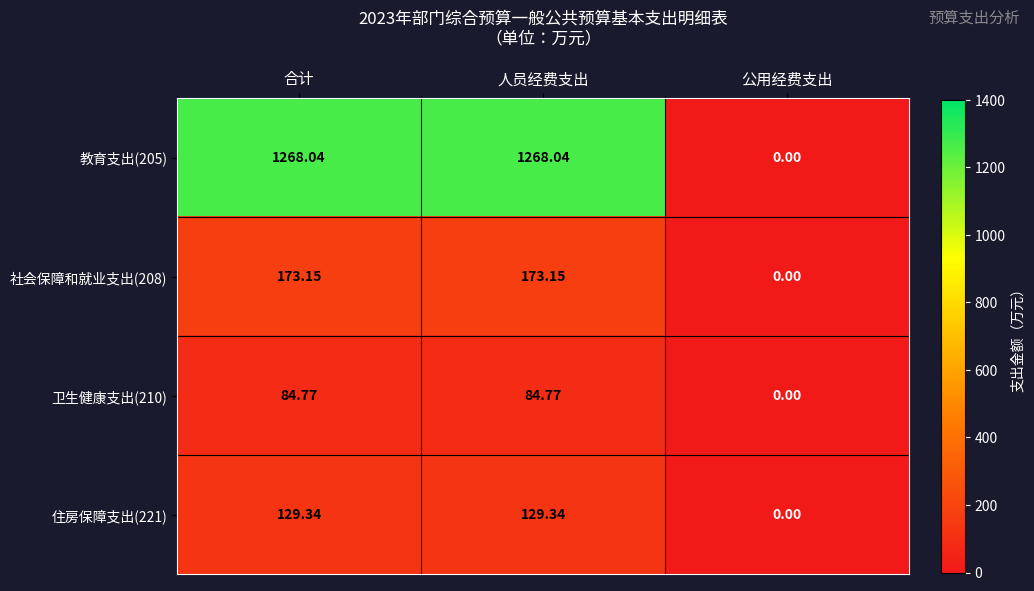

How many values in the 教育支出(205) series exceed 1268?

2